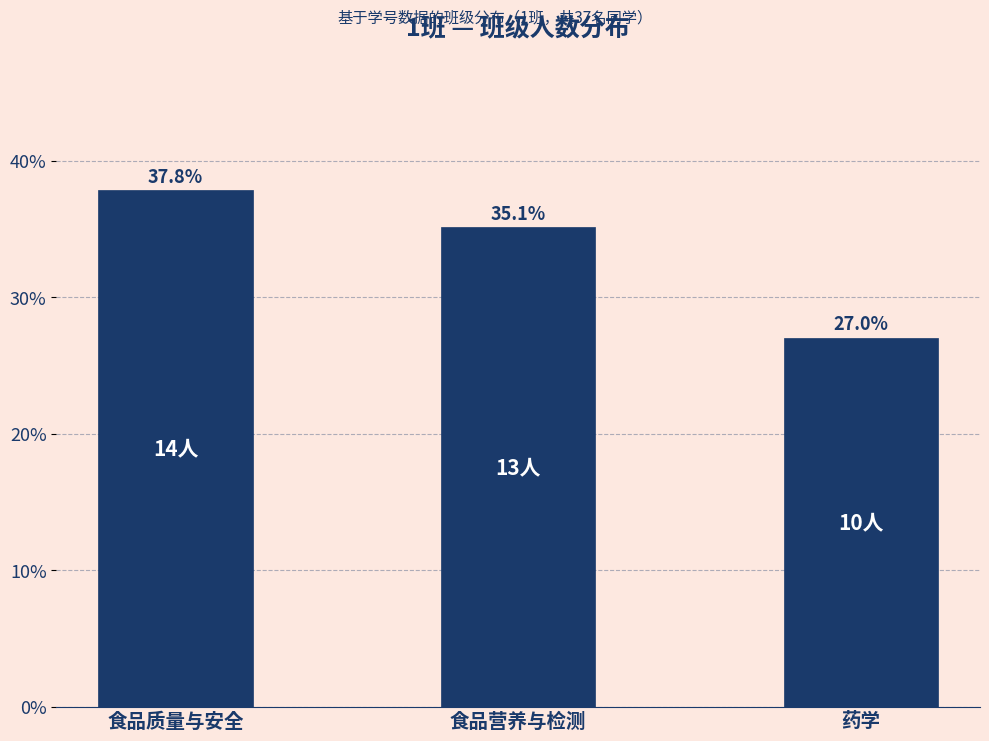

Reading left to right, extract all data points from this chart.

食品质量与安全=37.8	食品营养与检测=35.1	药学=27.0